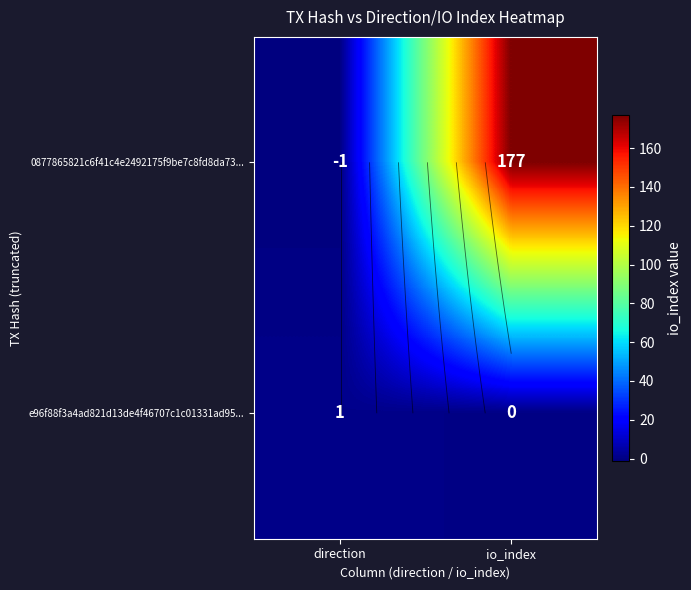

At which category is the sum across all series the highest?

io_index